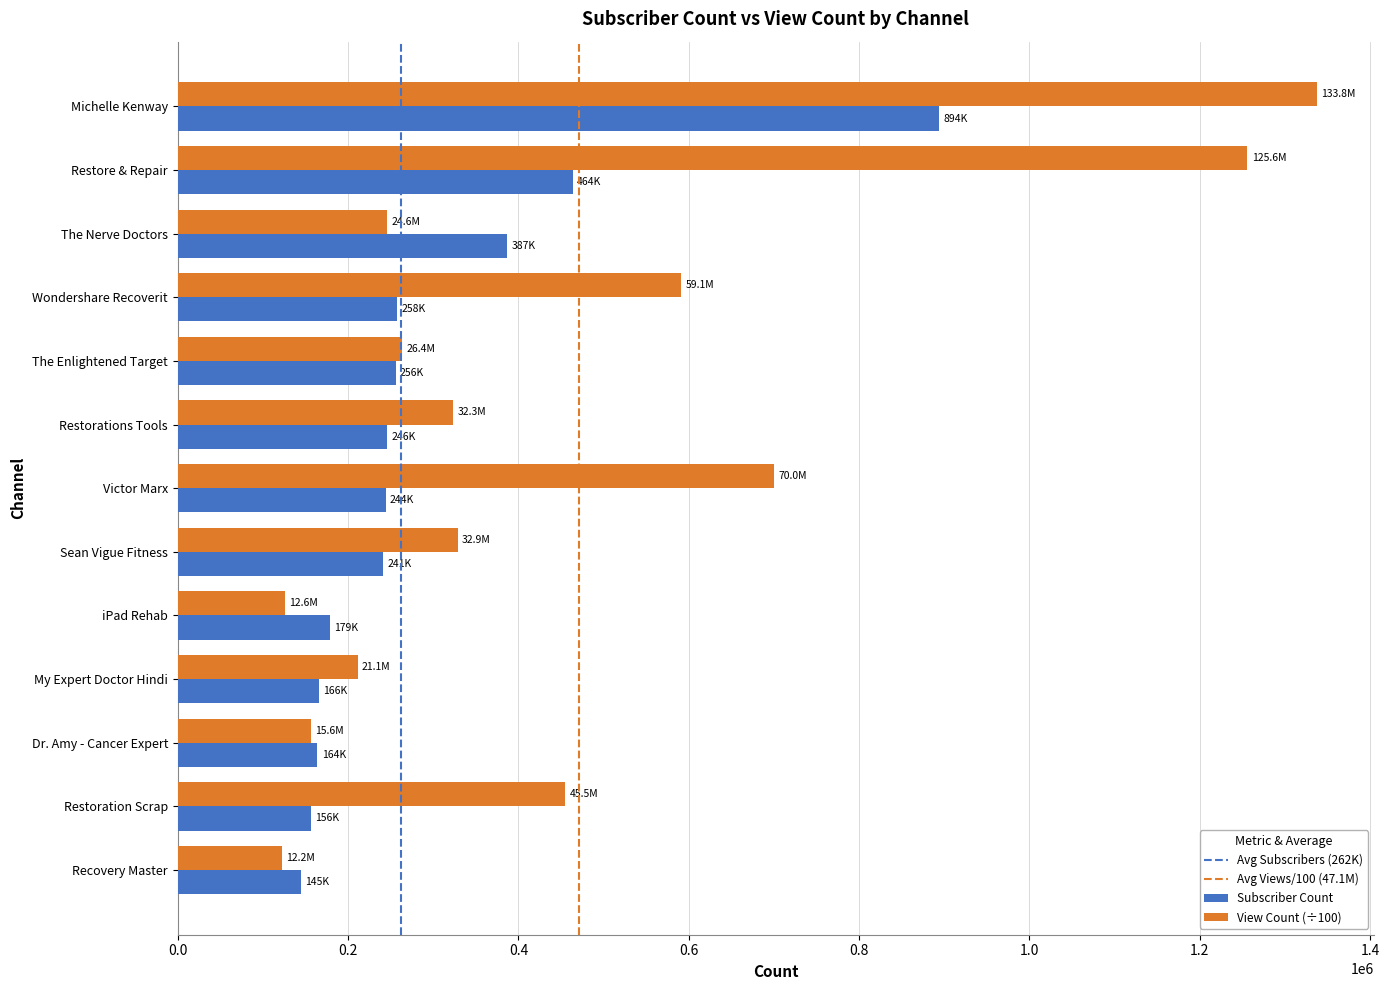

Between Wondershare Recoverit and iPad Rehab, which series saw the biggest shift?

View Count (÷100)